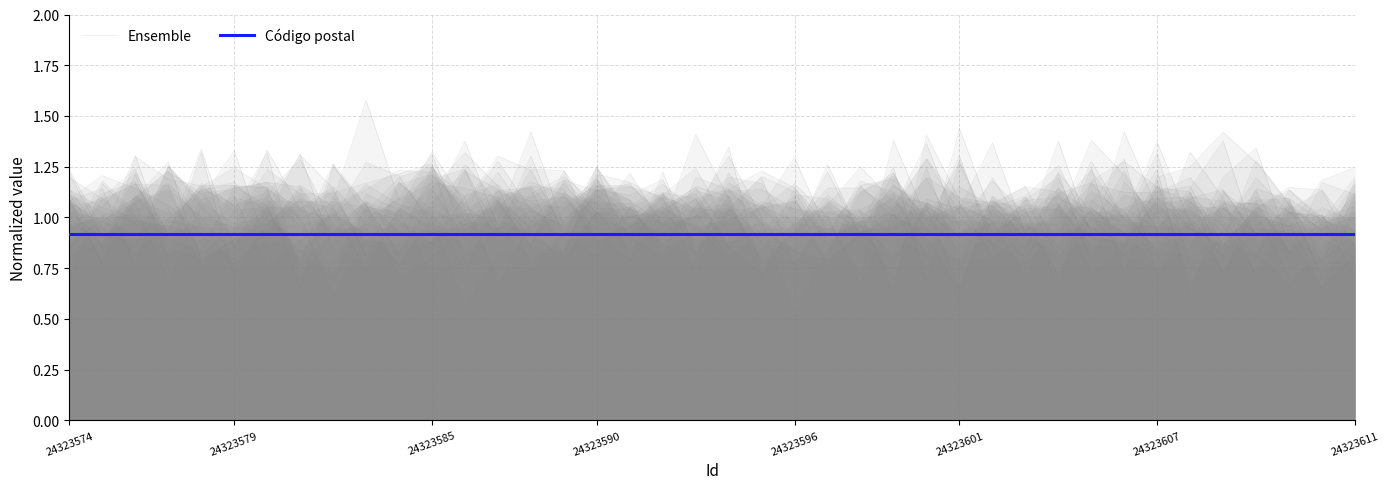

Which category has the lowest value in the Código postal series?

24323574